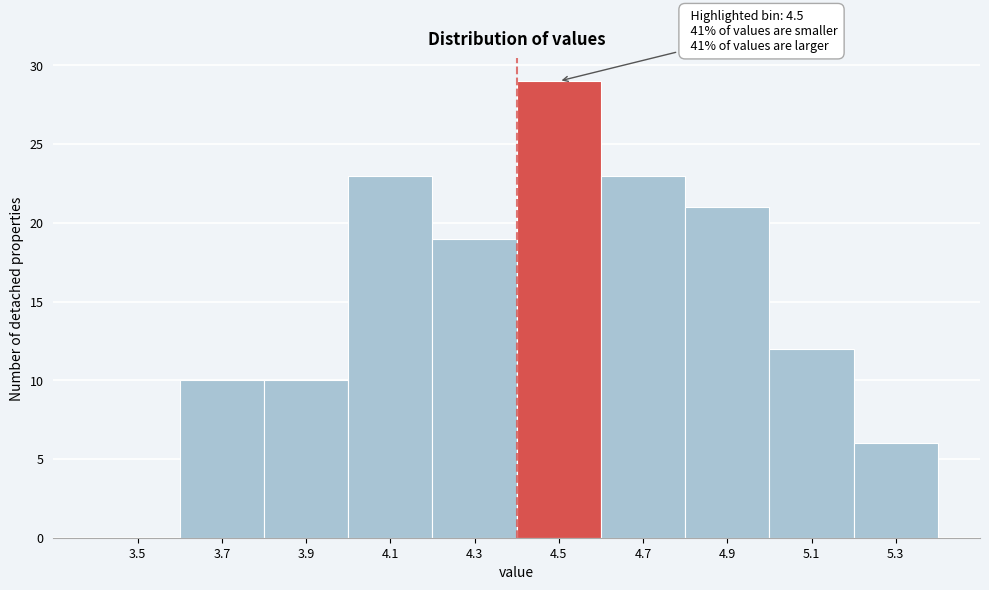

Reading left to right, transcribe all the data shown in this chart.

3.5=0	3.7=10	3.9=10	4.1=23	4.3=19	4.5=29	4.7=23	4.9=21	5.1=12	5.3=6